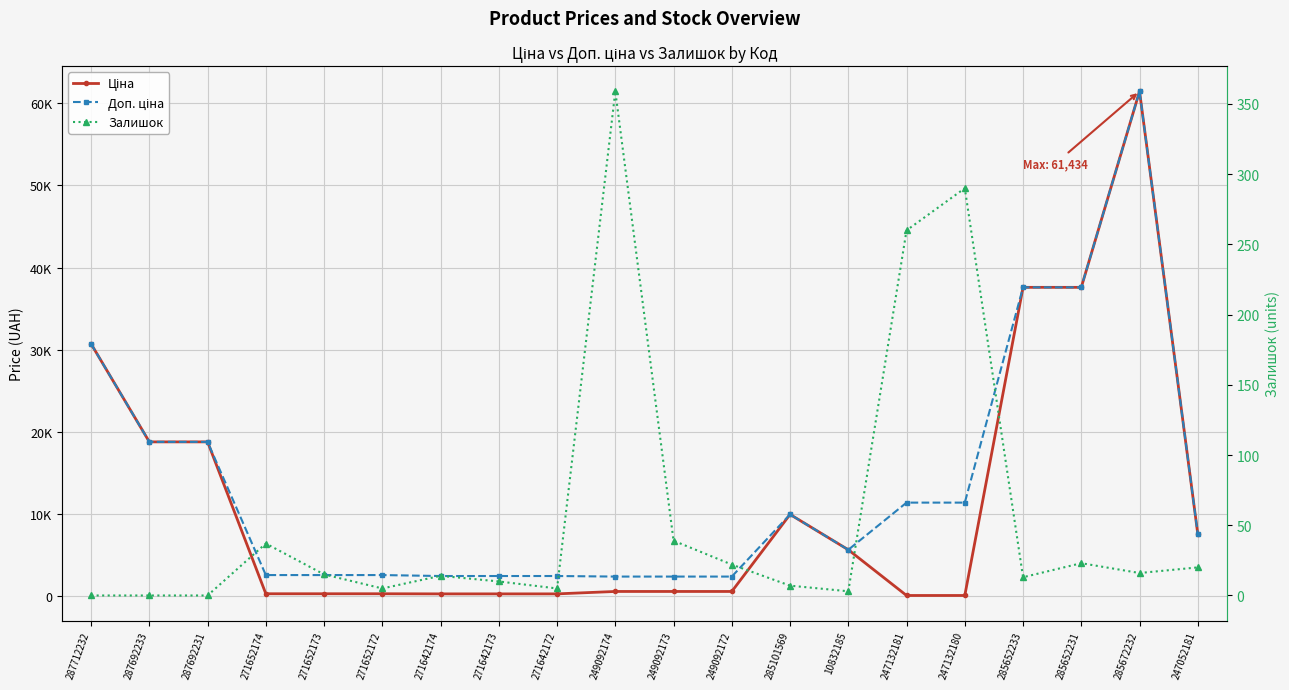

Where is the first local maximum for Ціна?

285101569